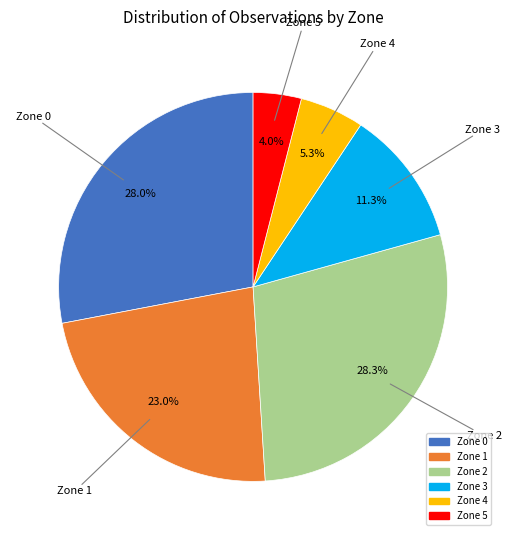

What percentage is NOT represented by Zone 1?

77.0%